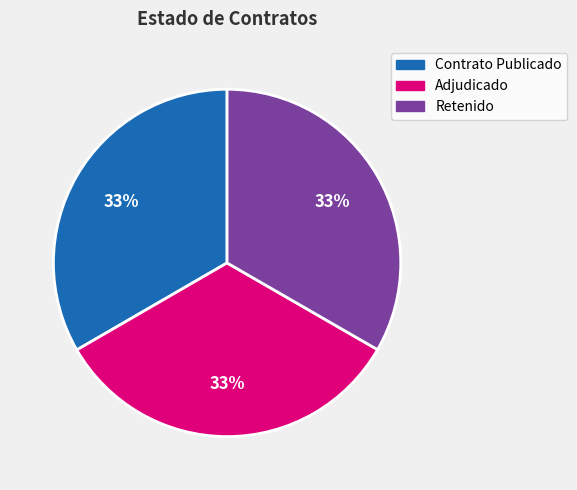

Is there a majority slice in this chart?

No